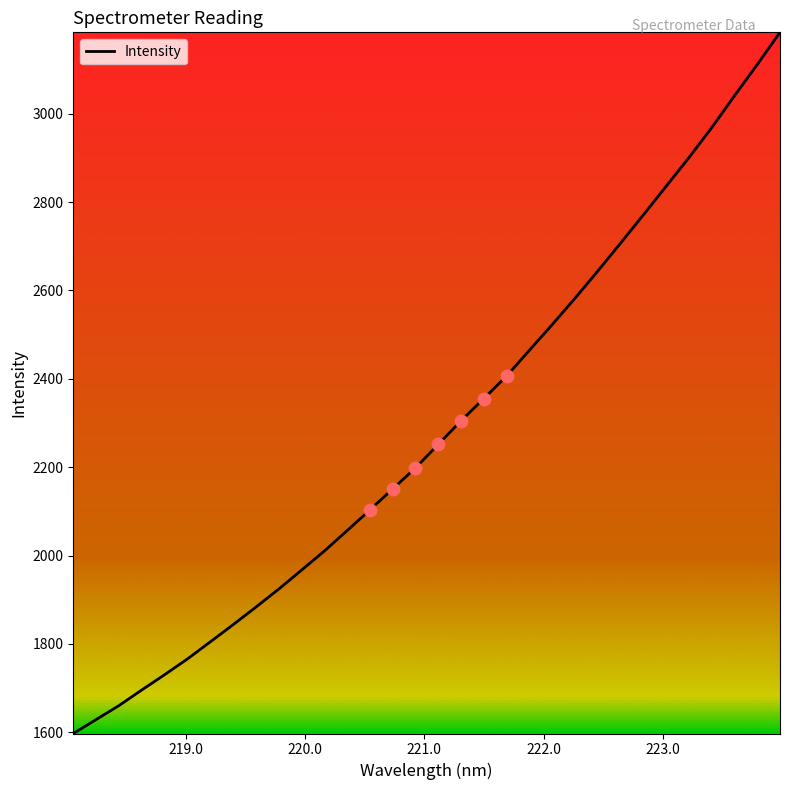

What is the difference between the maximum and minimum values?

1586.5